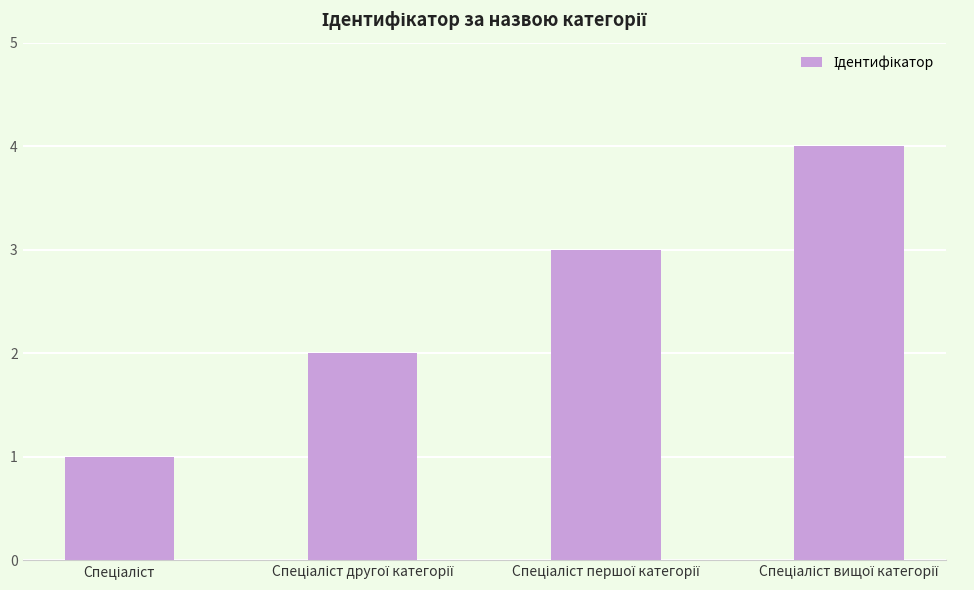

How many categories are shown in the chart?

4